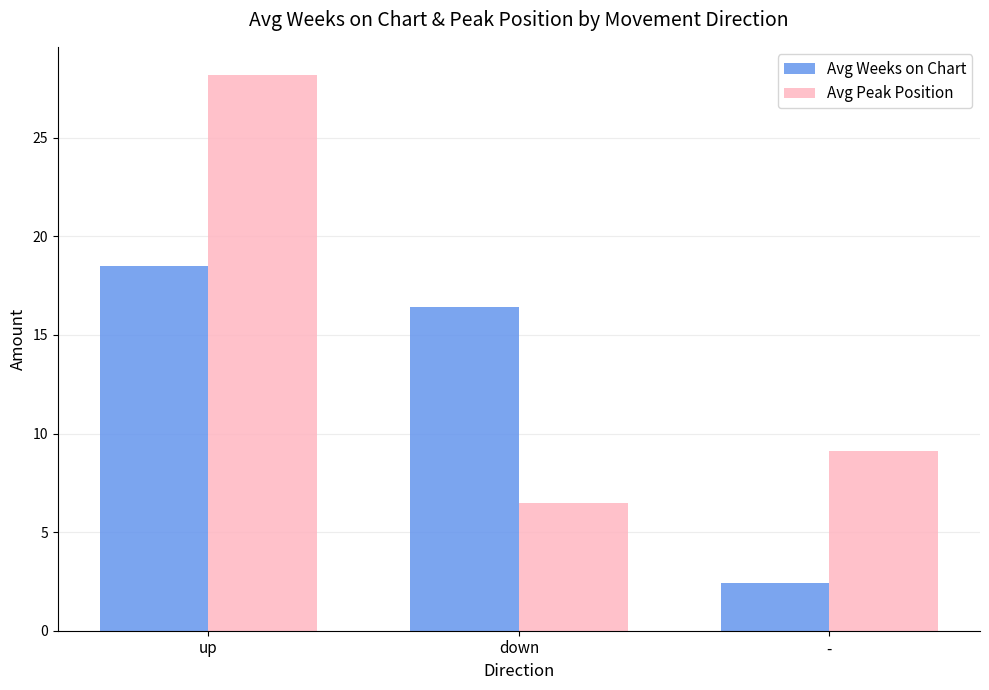

The value of Avg Peak Position at up is 7.9. True or false?

False